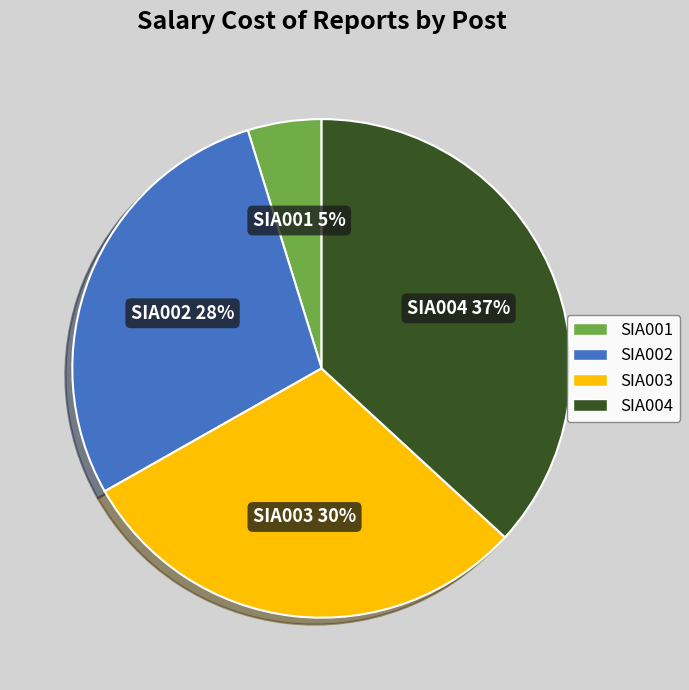

Is there a majority slice in this chart?

No